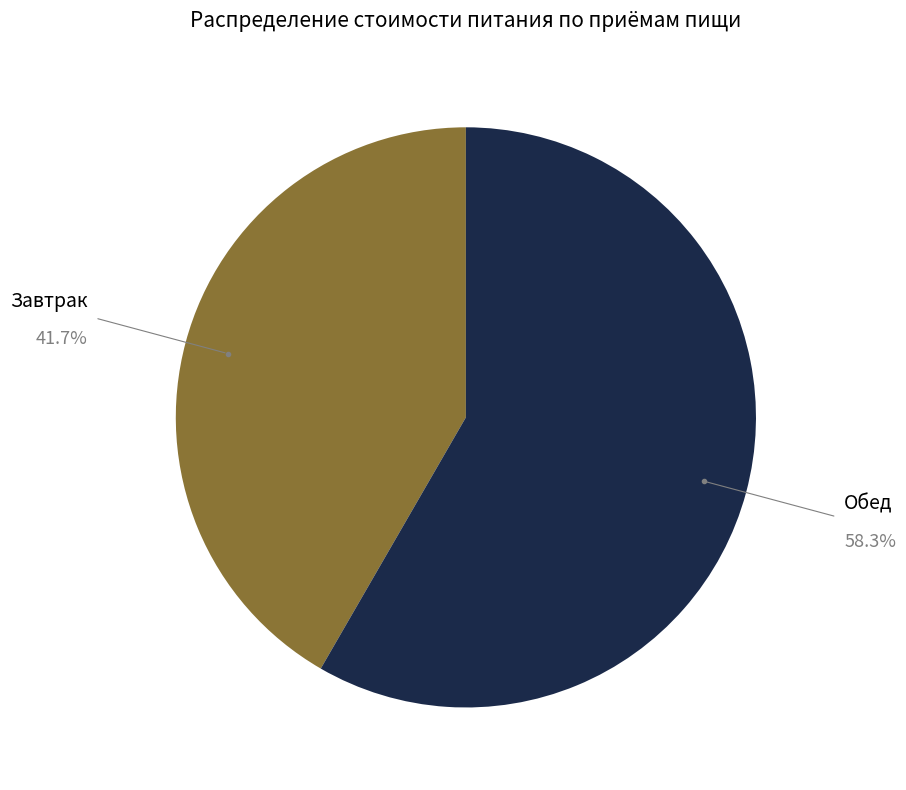

Does any single category account for the majority?

Yes